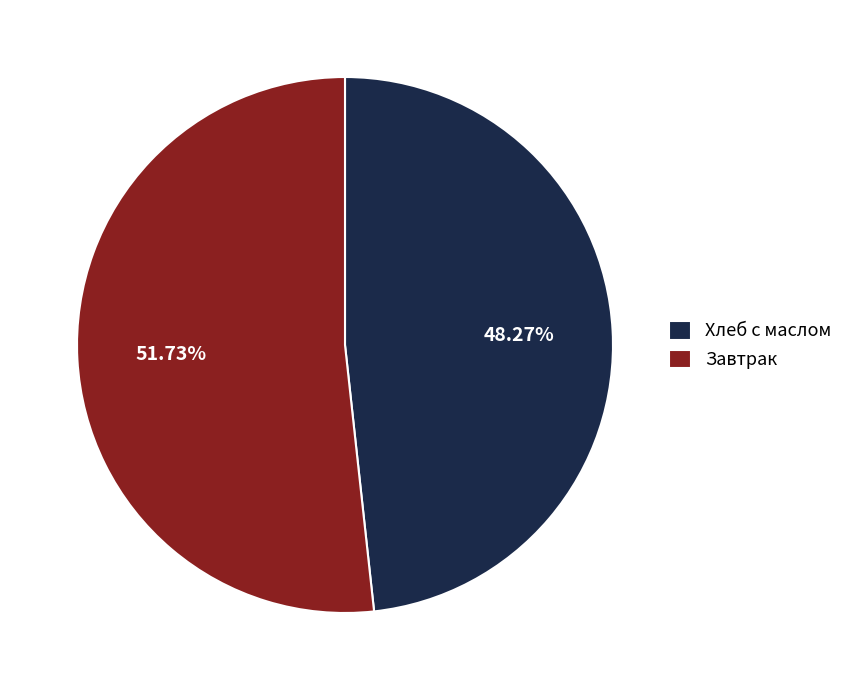

What is the smallest slice in the pie chart?

Хлеб с маслом